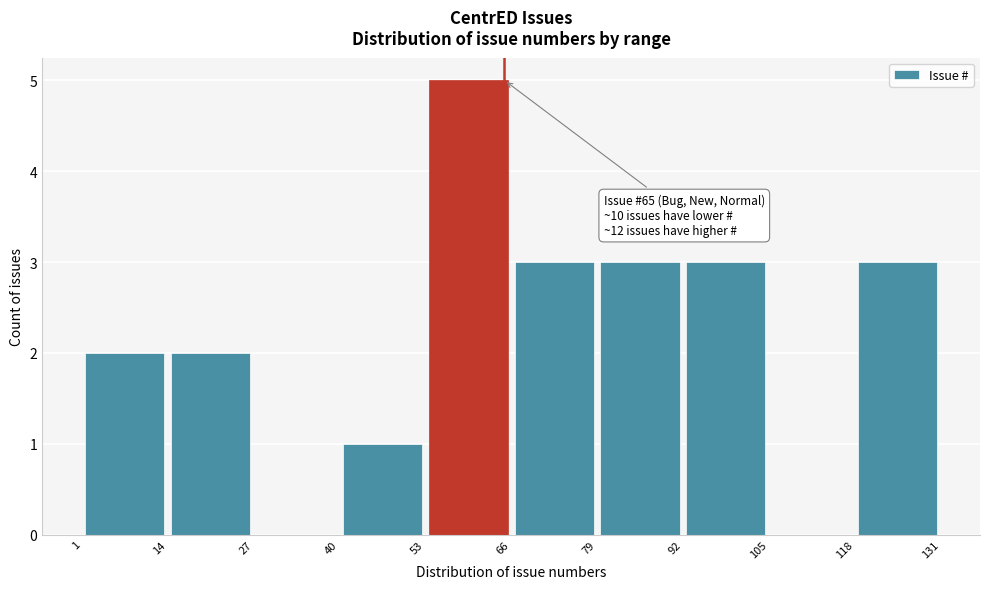

Over which range of the x-axis is the bar tallest?

53 to 66